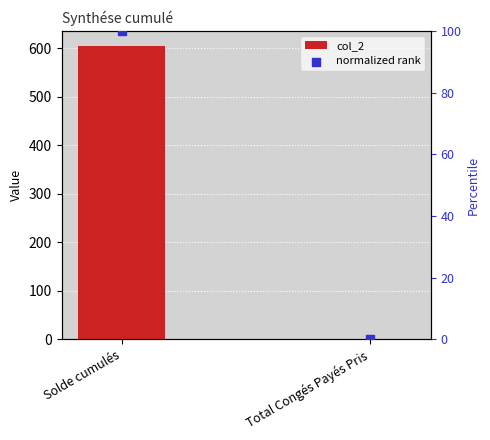

At how many categories does at least one series exceed 34?

1